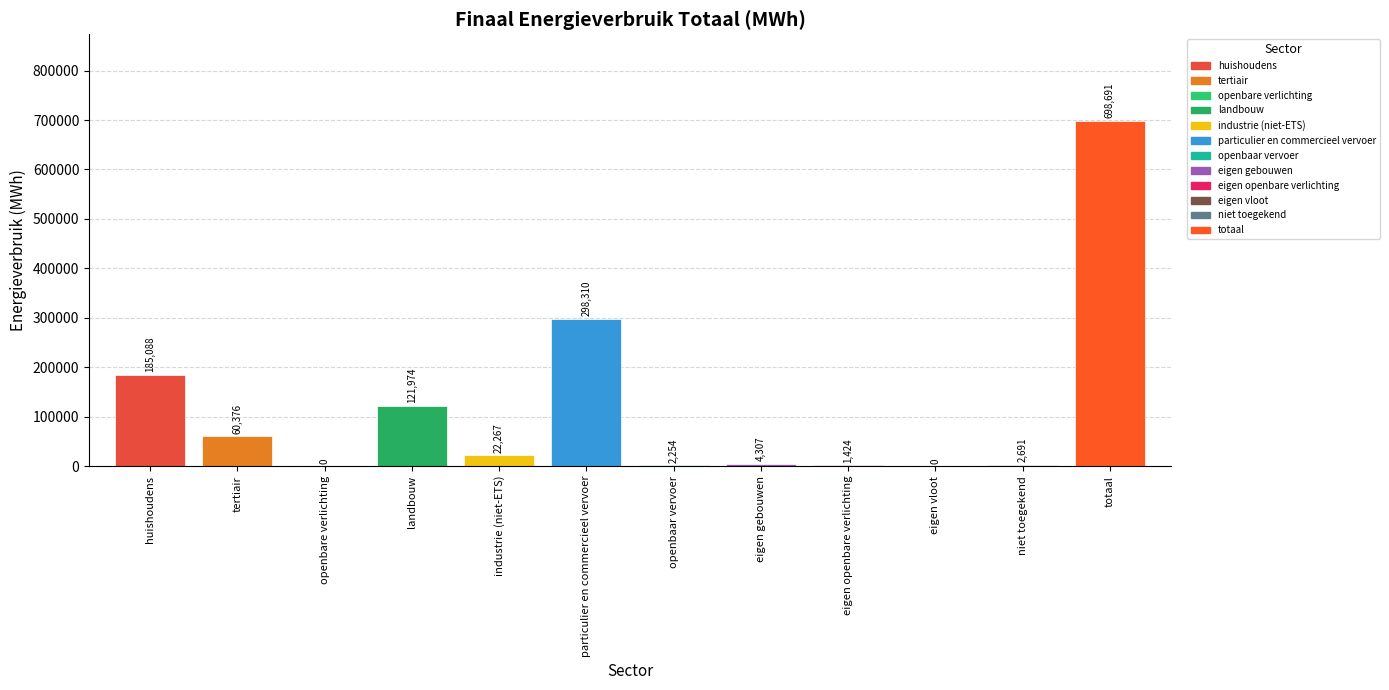

At which category does the chart reach its peak across all series?

totaal